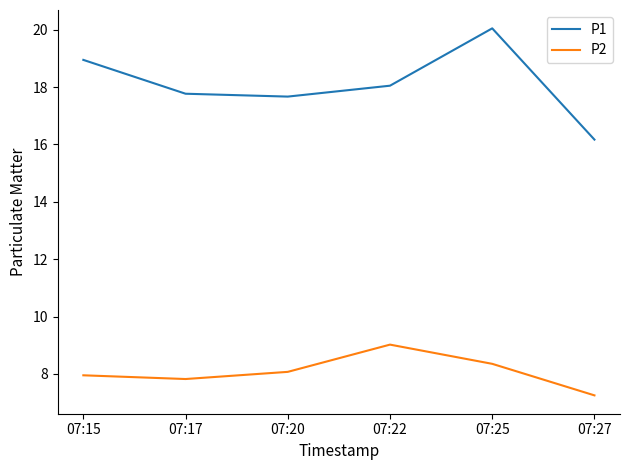

True or false: P1 and P2 intersect in this chart.

False